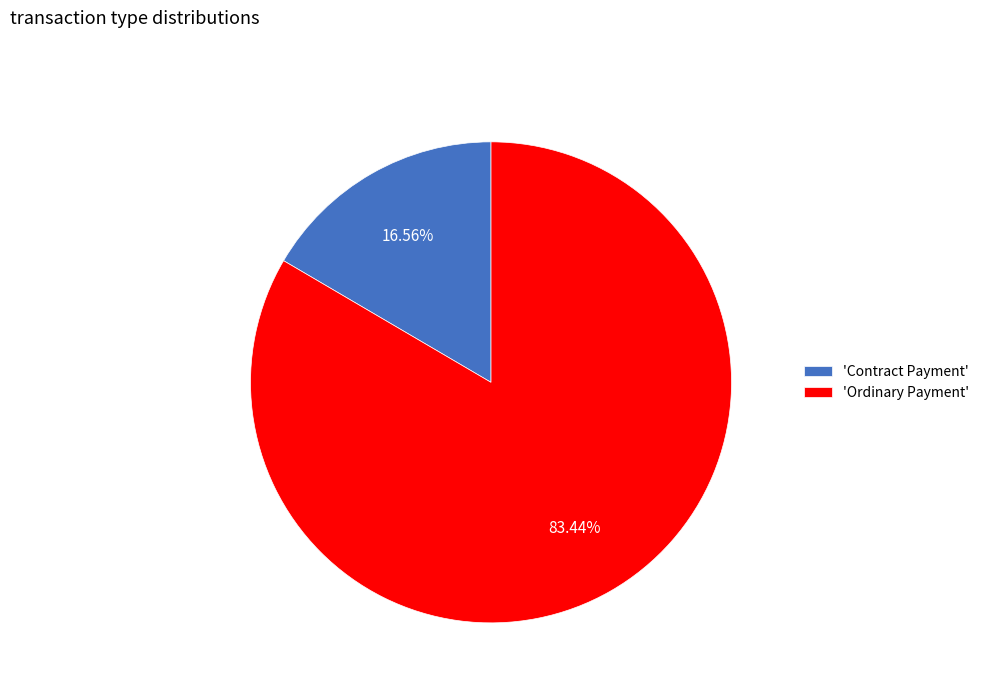

Combined, do 'Contract Payment' and 'Ordinary Payment' account for over 50%?

Yes